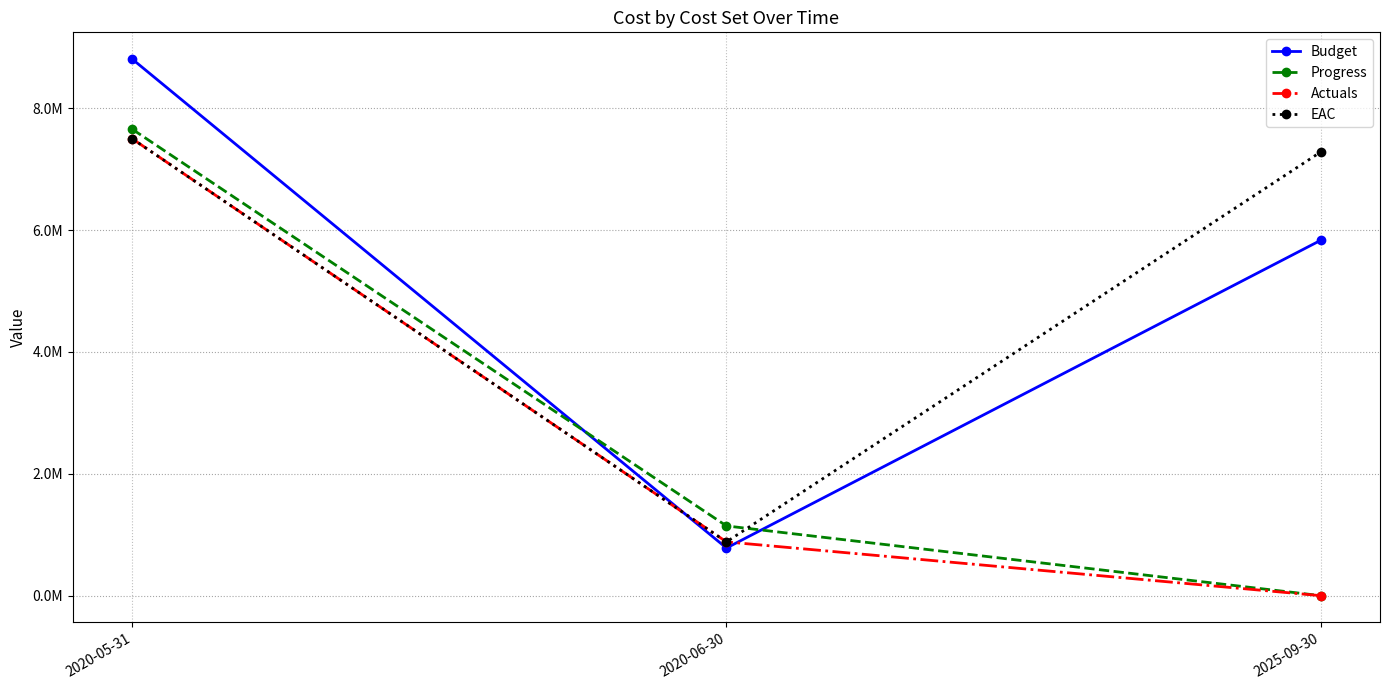

At which label does EAC first exceed 7281804?

2020-05-31